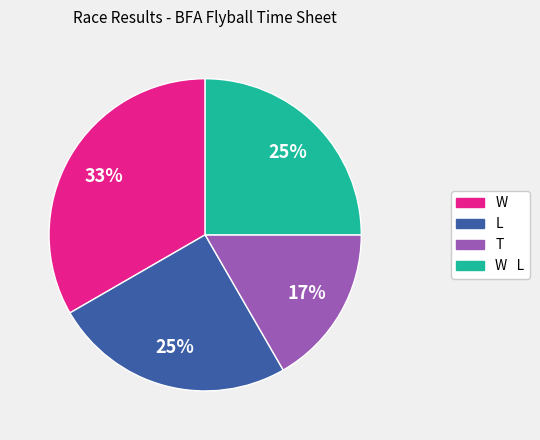

To the nearest percent, what is the average slice percentage?

25%